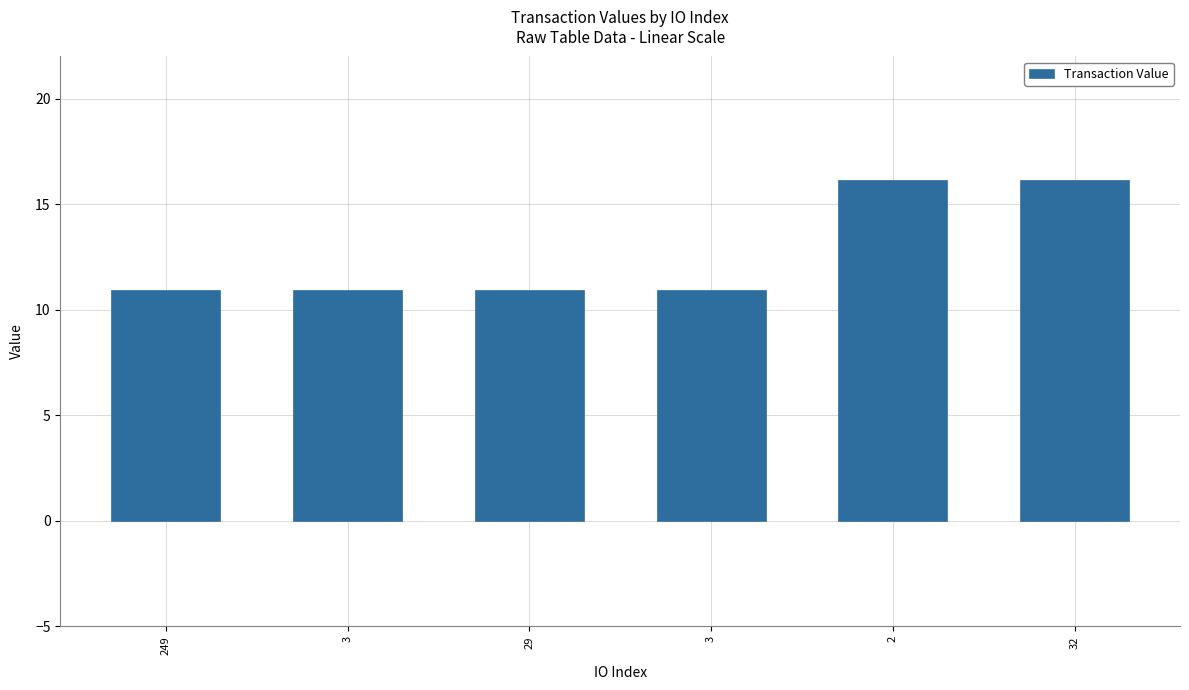

Count the number of data series in this chart.

1